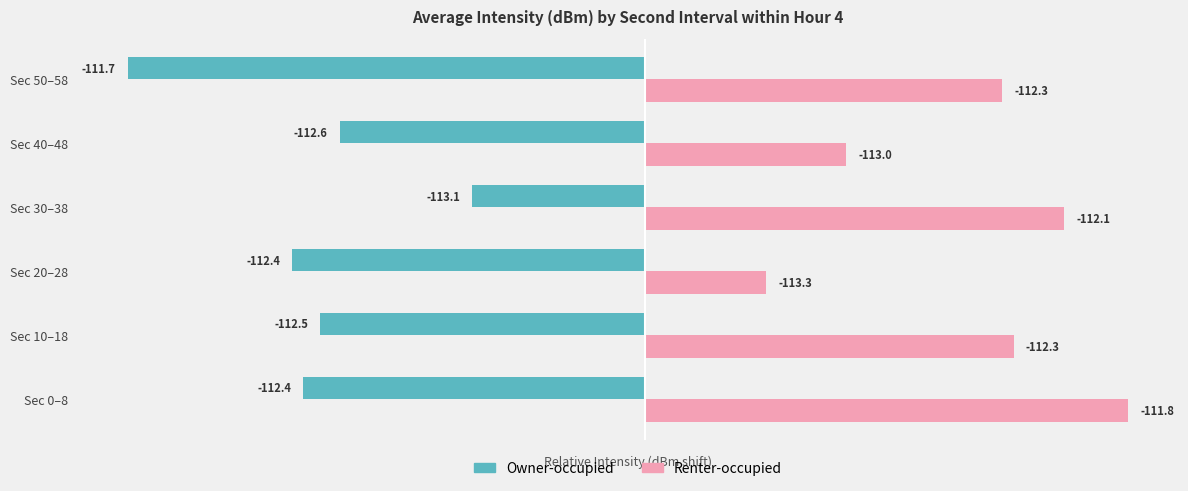

What are all the series names shown in the legend?

Owner-occupied, Renter-occupied